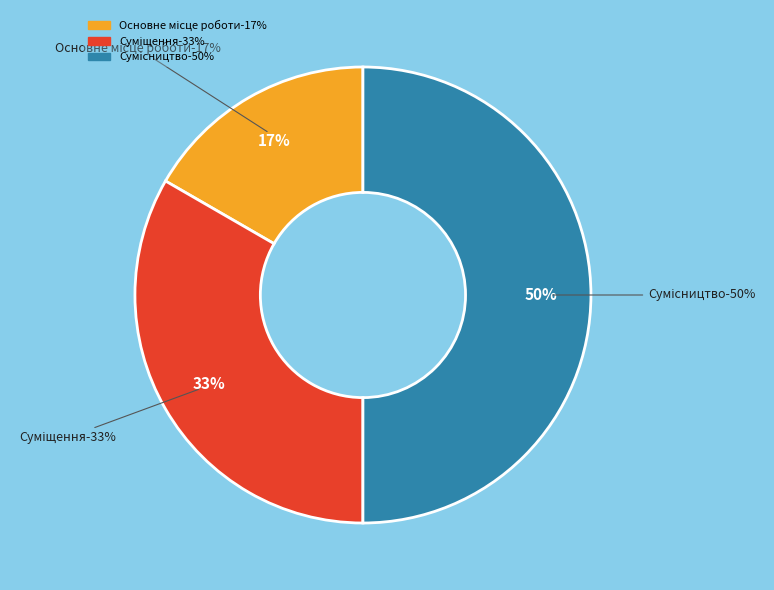

Is the sum of Основне місце роботи and Сумісництво greater than half?

Yes